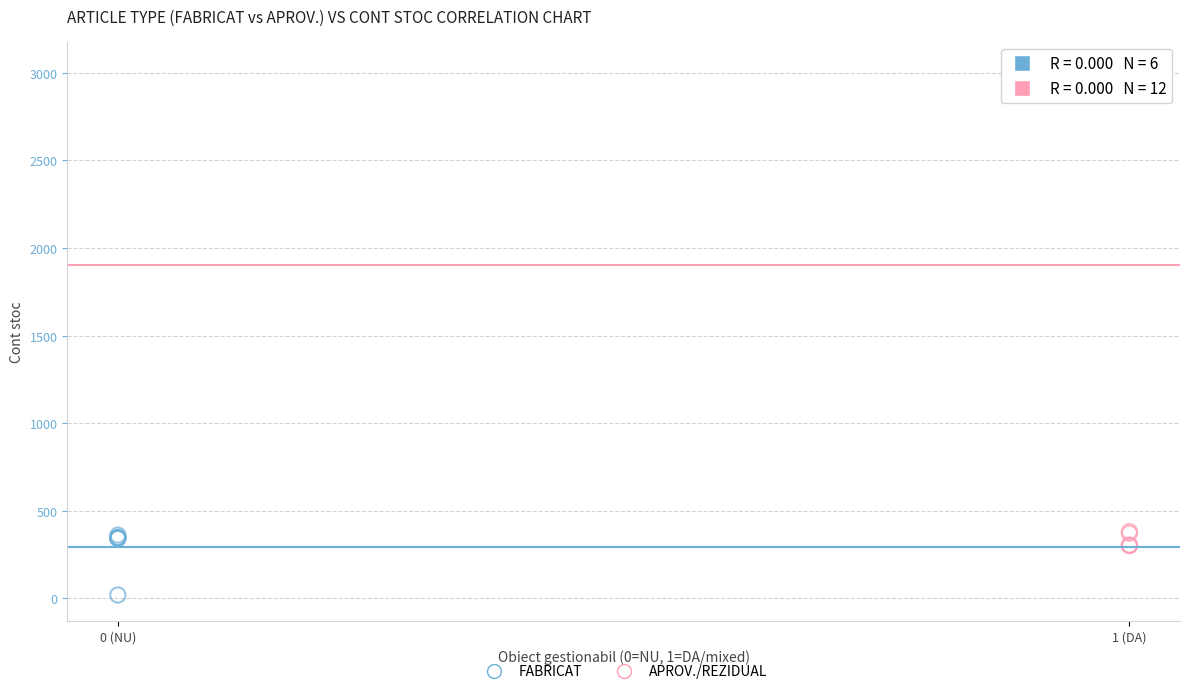

Which series contains the lowest Y value?

FABRICAT